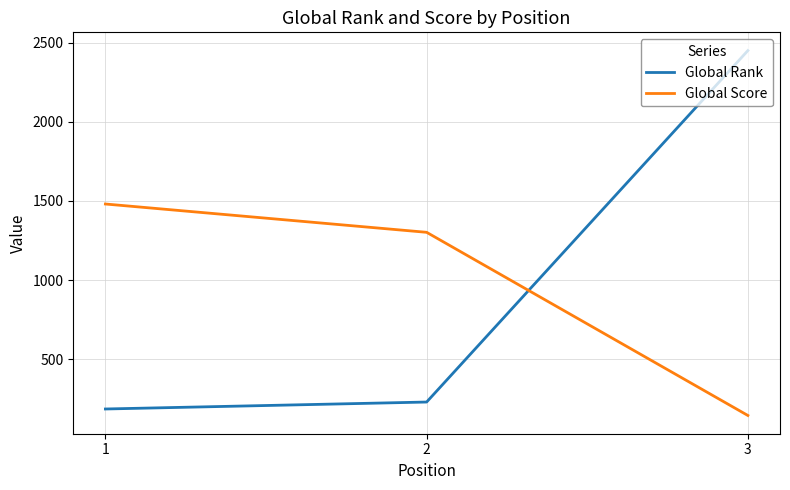

At which label is Global Rank closest to 1318?

2